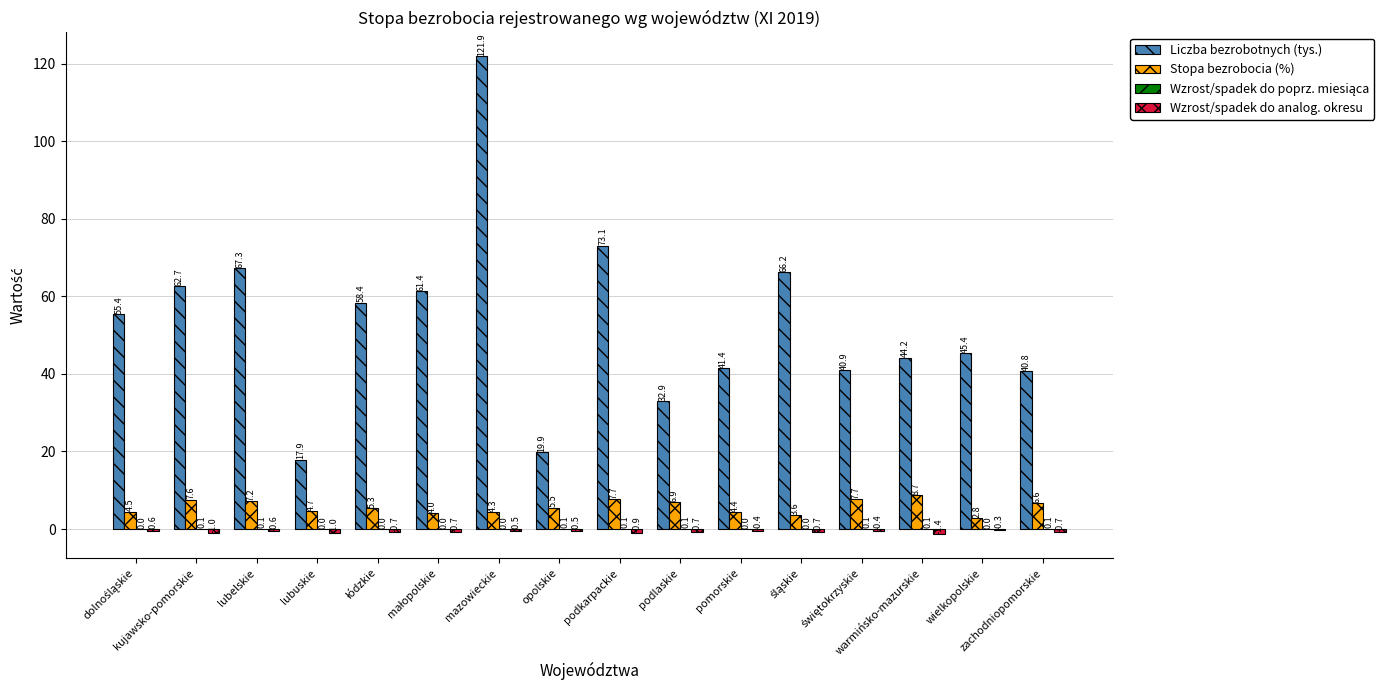

What is the sum of all Stopa bezrobocia (%) values?

91.5